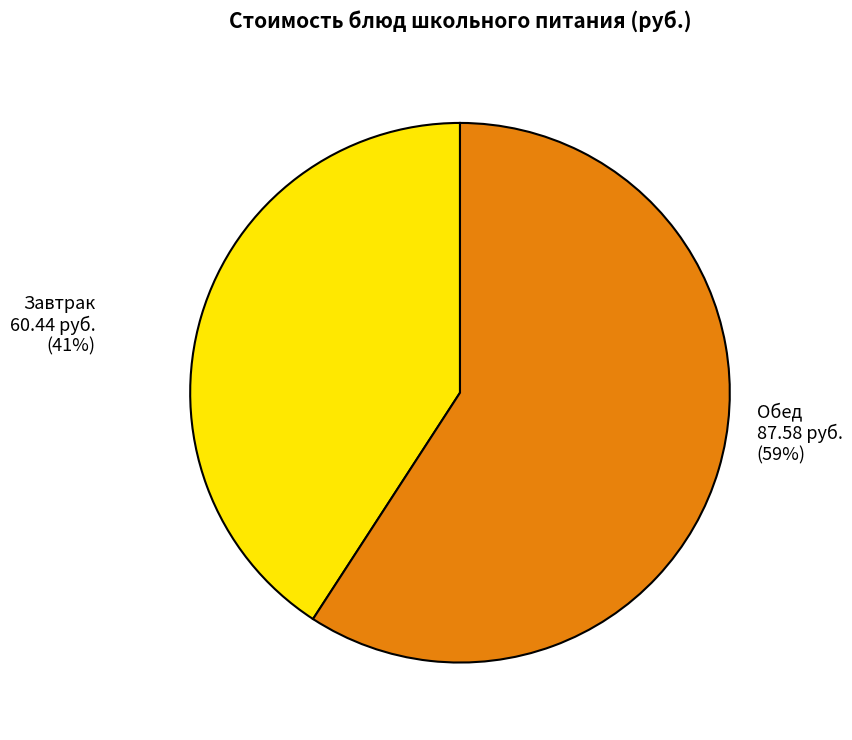

Does Хлеб пшеничный (завтрак) represent more than half of the total?

No